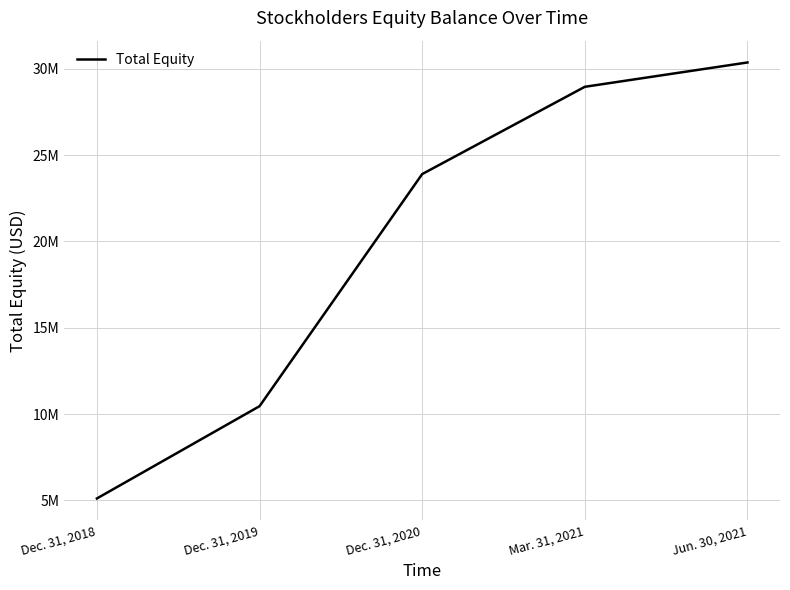

What is the maximum value shown in the chart?

30370130